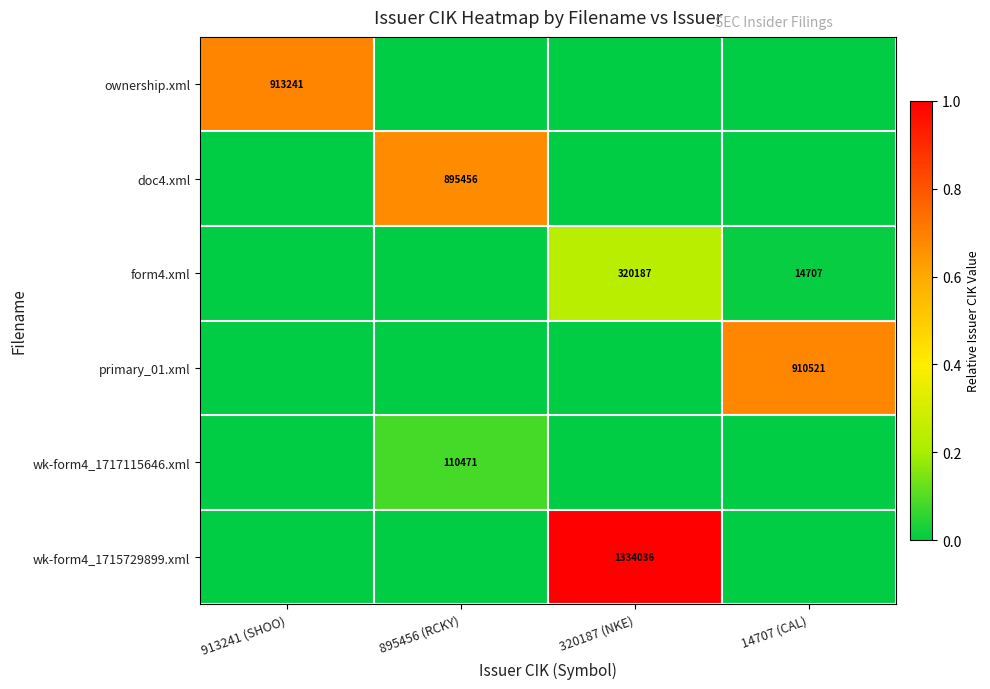

At which category is the sum across all series the highest?

320187 (NKE)